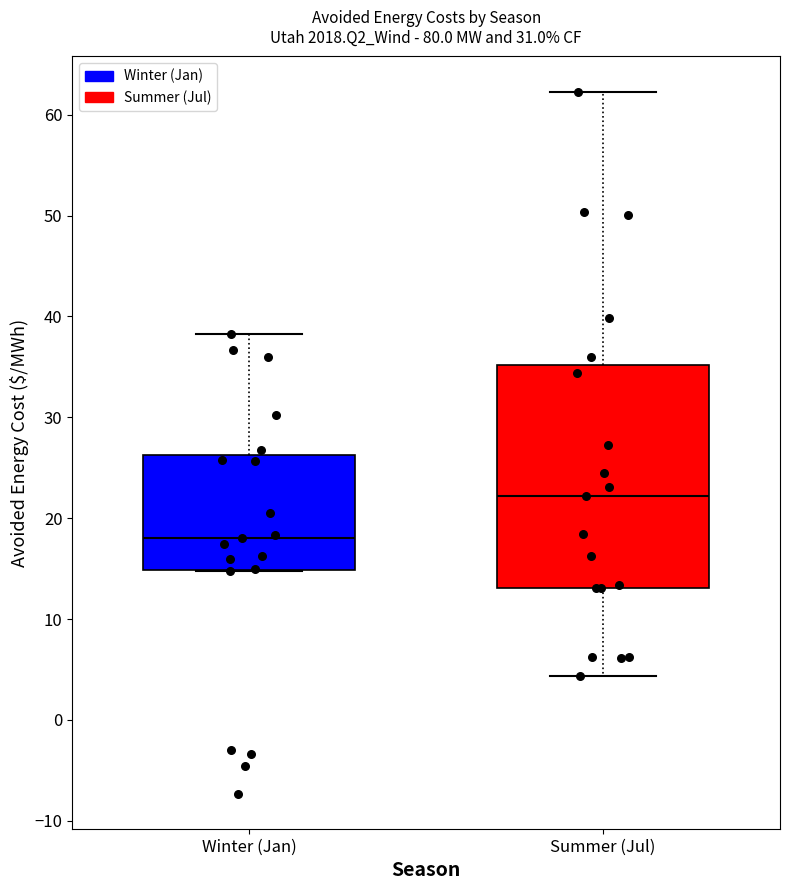

Reading left to right, read every box against the y-axis: the position of its median line, the range the box covers, and the ends of its whiskers. The values are not printed on the chart, so give them approximately, as read against the axis.

Winter (Jan): median 18, box 15 to 26, whiskers 15 to 38
Summer (Jul): median 22, box 13 to 35, whiskers 4 to 62